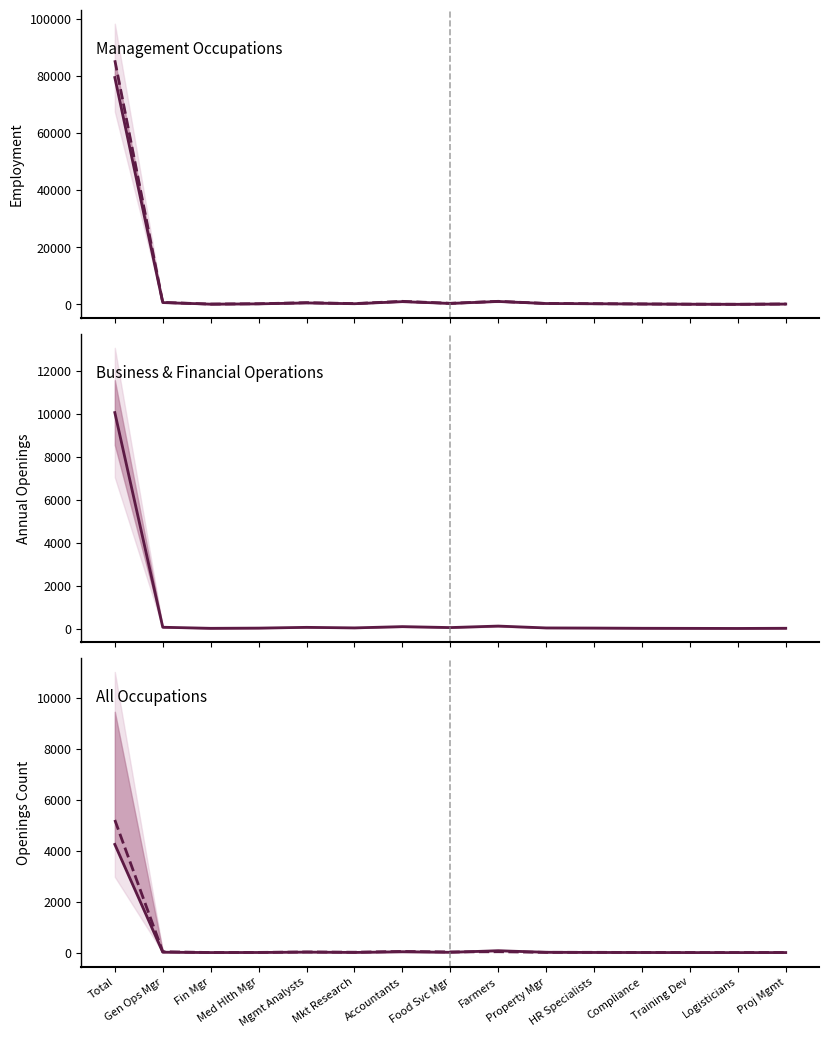

Count the number of data series in this chart.

5